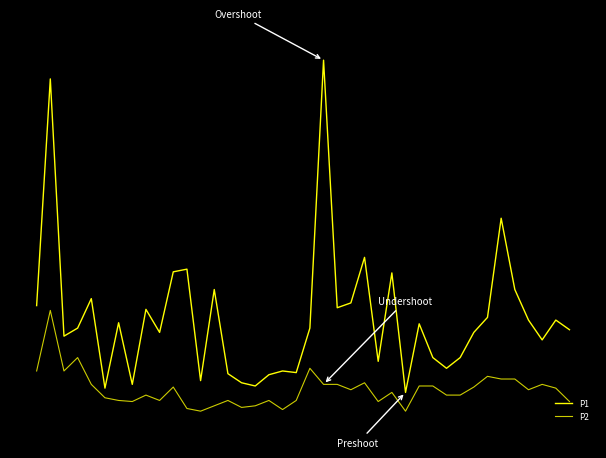

What is the sum of all P2 values?

64.0